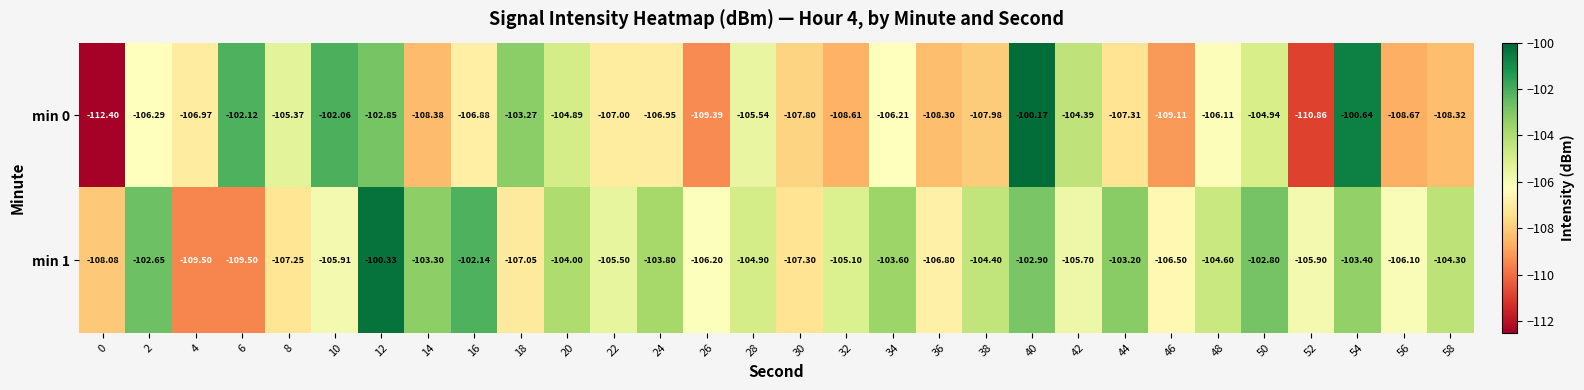

Is the value of min 1 at 16 greater than the value of min 0 at 38?

Yes